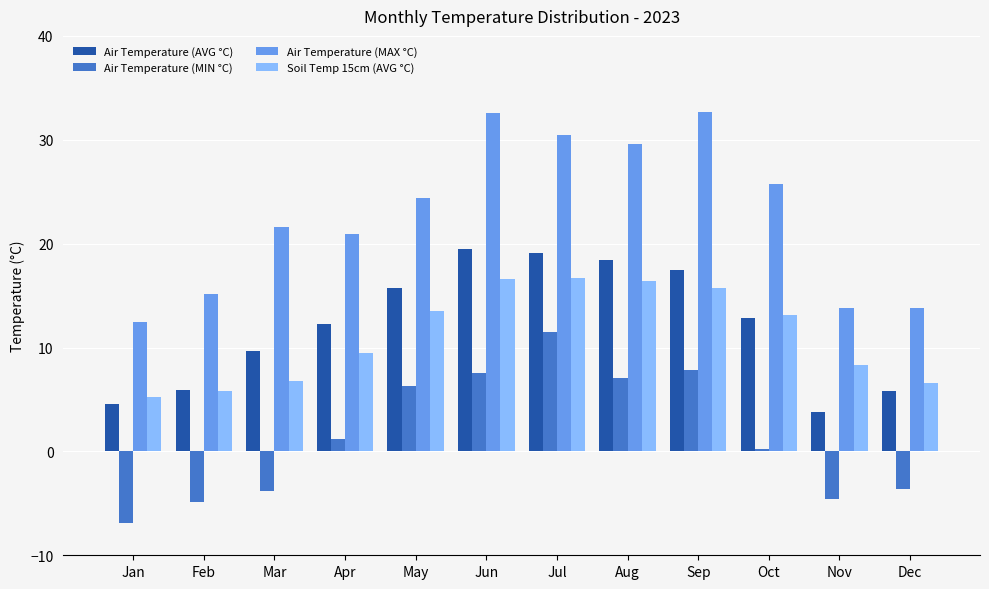

Count the number of categories in the chart.

12